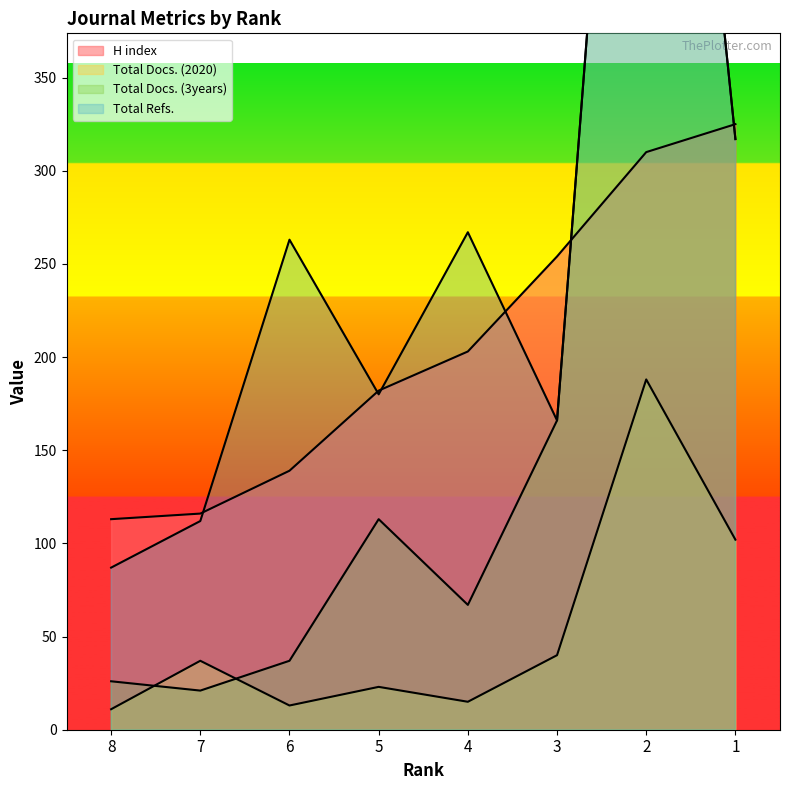

What is the difference between the maximum and minimum values in the Total Docs. (3years) series?

761